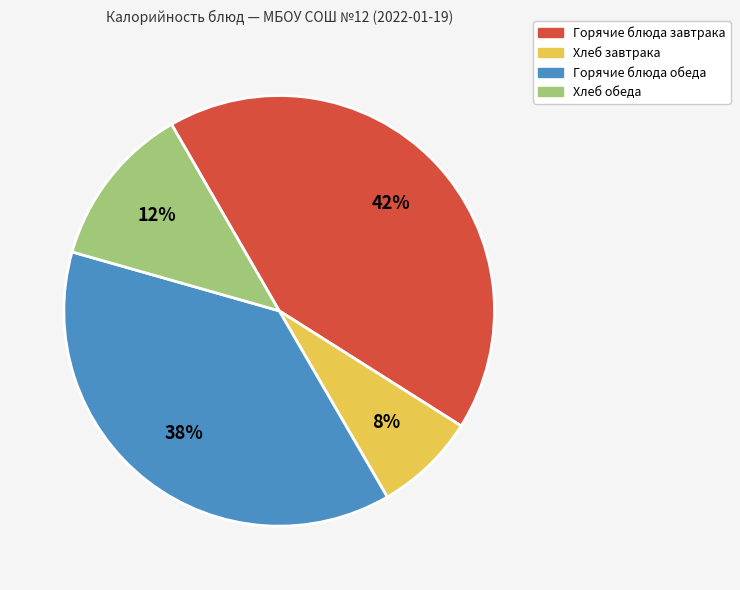

How many segments does this pie chart have?

4